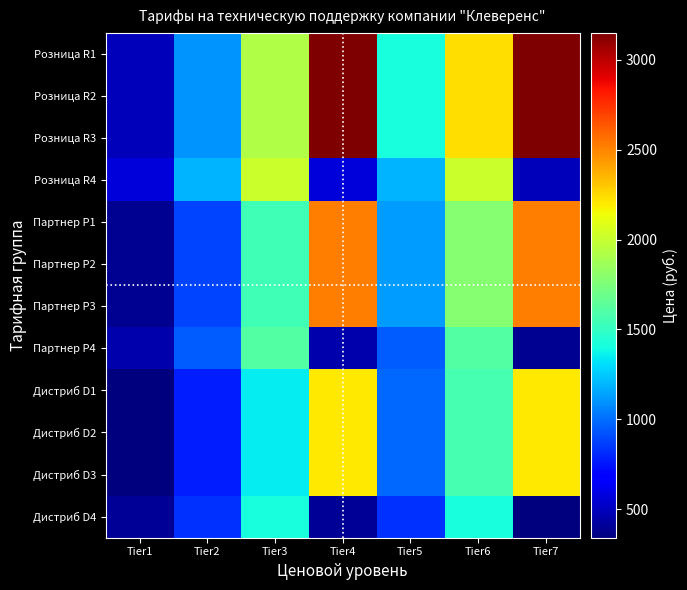

Which has a higher value, Tier7 or Tier1?

Tier7